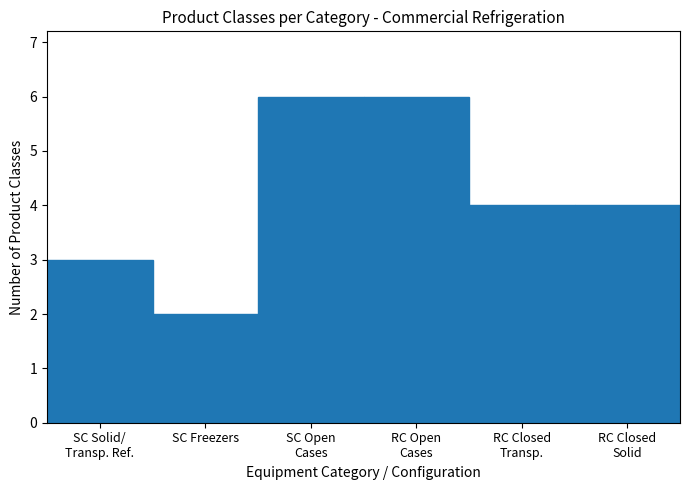

The value at SC Freezers is 4. True or false?

False